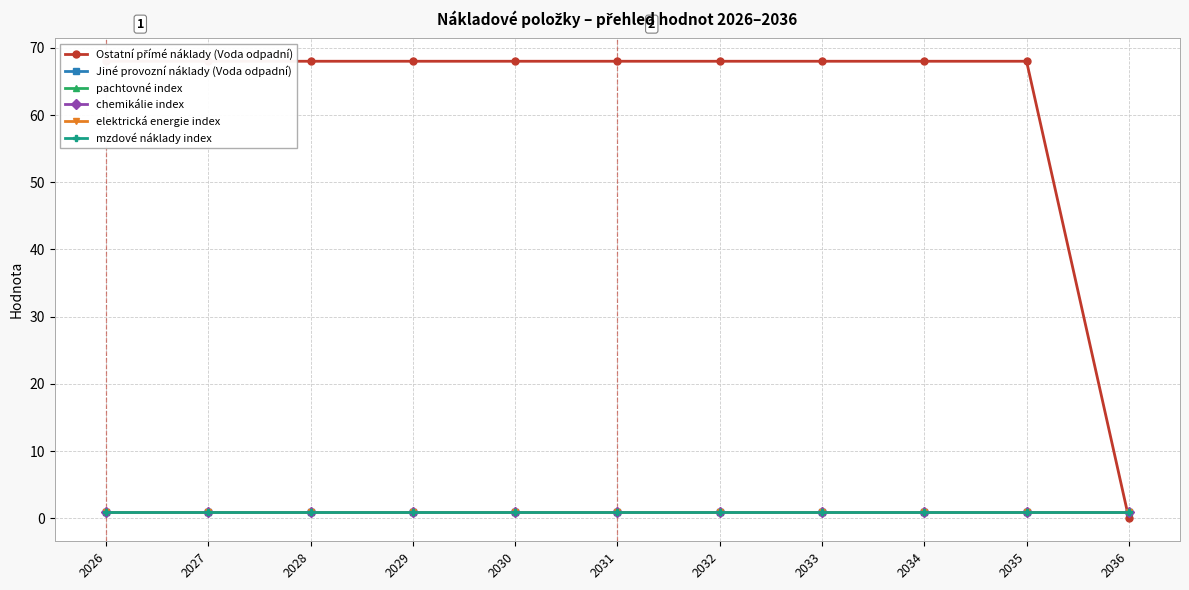

Rank the series at 2034 from lowest to highest value.

Jiné provozní náklady (Voda odpadní), pachtovné index, chemikálie index, elektrická energie index, mzdové náklady index, Ostatní přímé náklady (Voda odpadní)